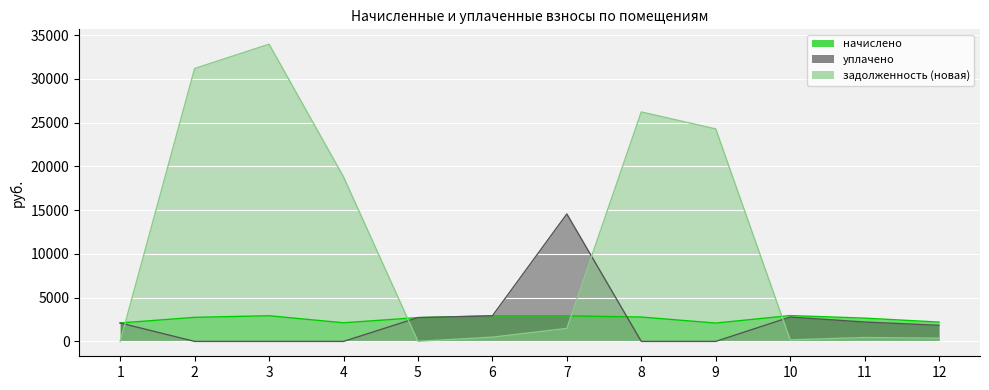

List the series in order of their peak value, lowest first.

начислено, уплачено, задолженность (новая)